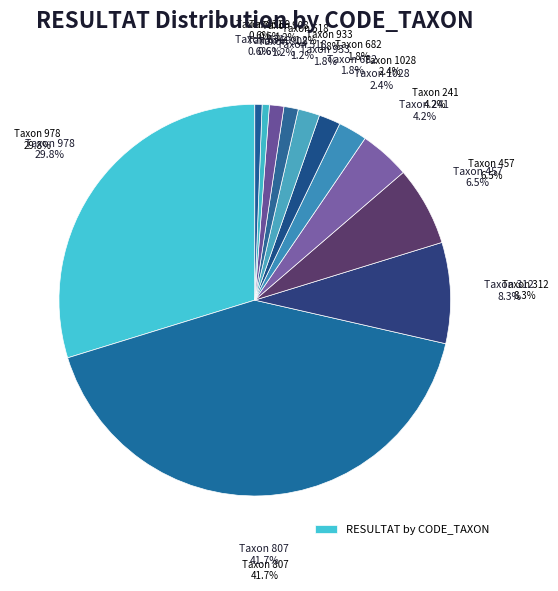

How many segments does this pie chart have?

12